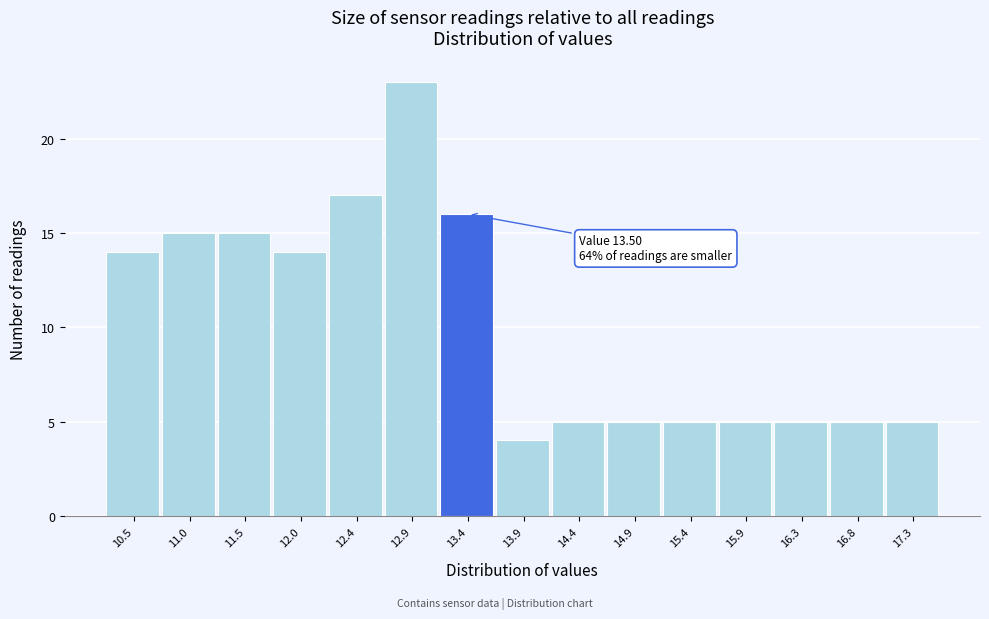

Reading left to right, what are all the values shown in this chart?

10.5=14	11.0=15	11.5=15	12.0=14	12.4=17	12.9=23	13.4=16	13.9=4	14.4=5	14.9=5	15.4=5	15.9=5	16.3=5	16.8=5	17.3=5